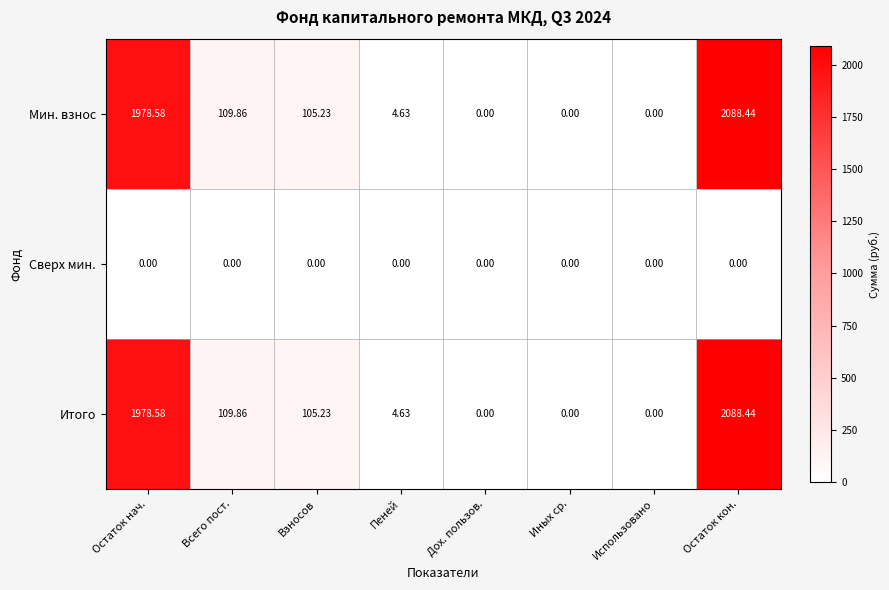

Count the number of data series in this chart.

3